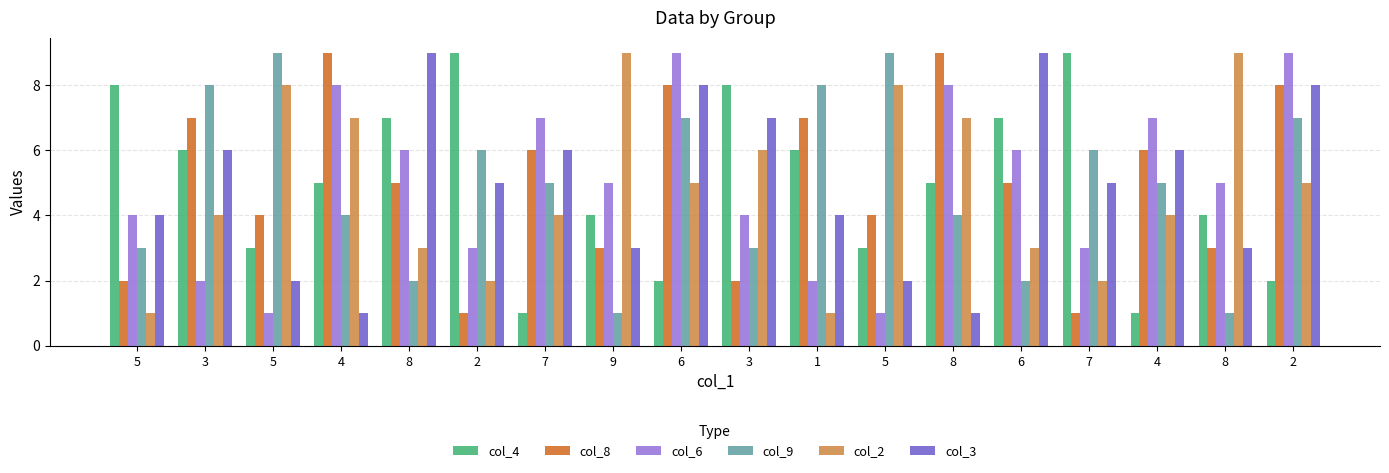

True or false: col_2 has a value of 7 at 2.

False